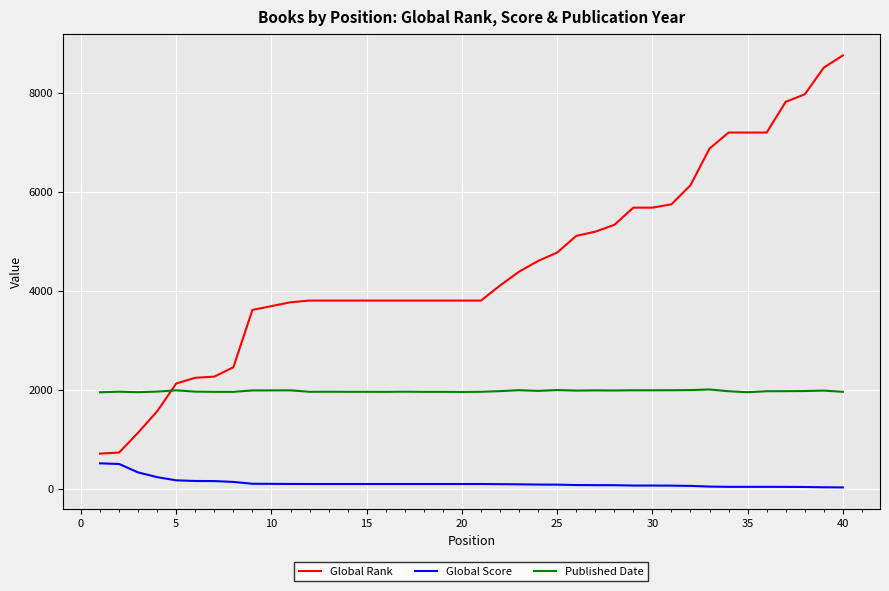

Which series has the widest spread of values?

Global Rank